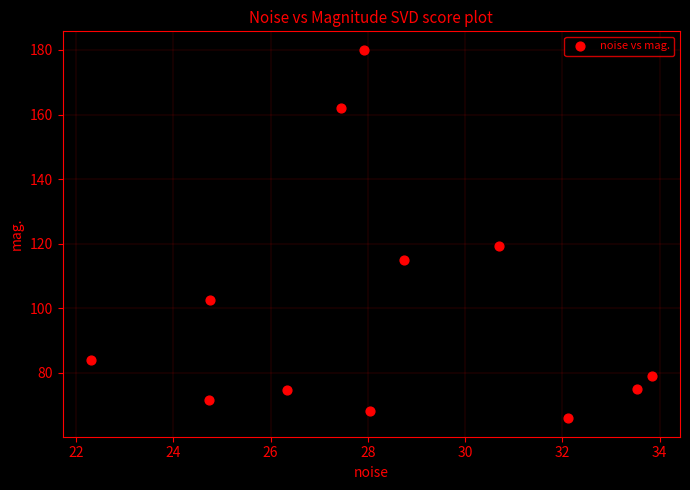

What Y value in the scatter plot is closest to 123?

119.2